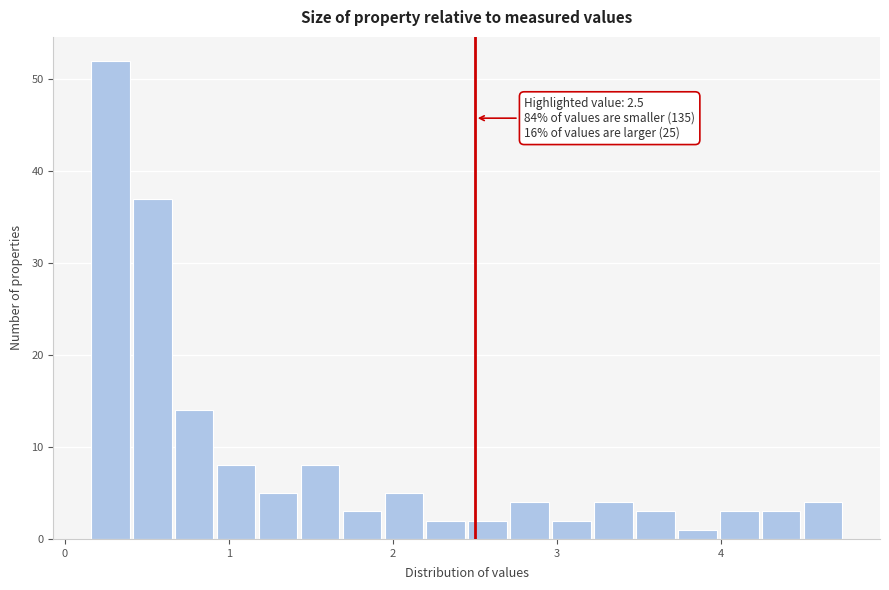

Around what value on the x-axis is the tallest bar? Give the approximate position of its centre, as read against the axis.

0.3